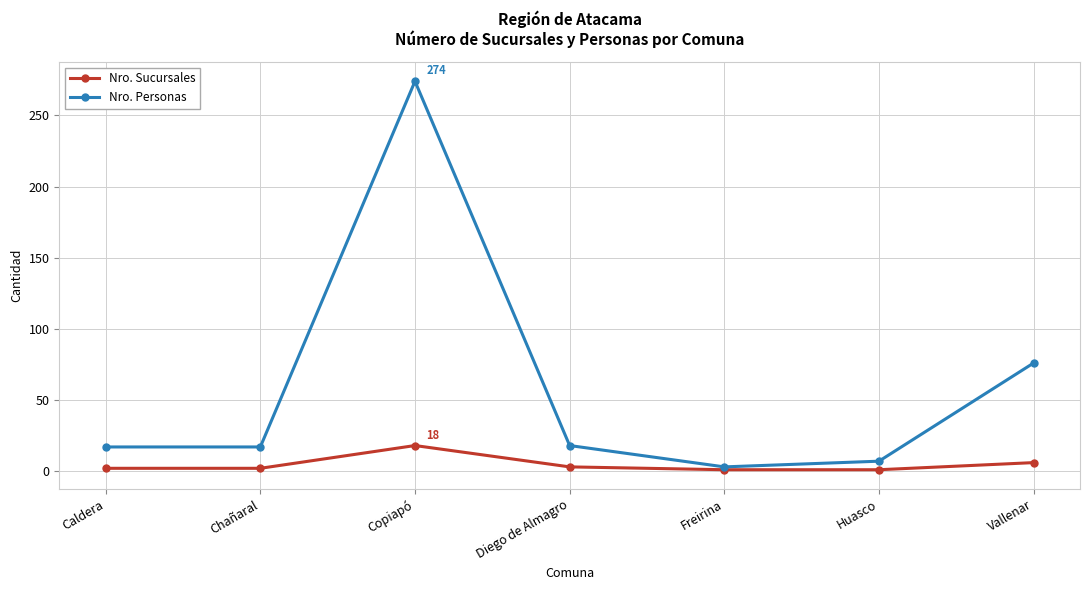

The value of Nro. Personas at Diego de Almagro is 18. True or false?

True